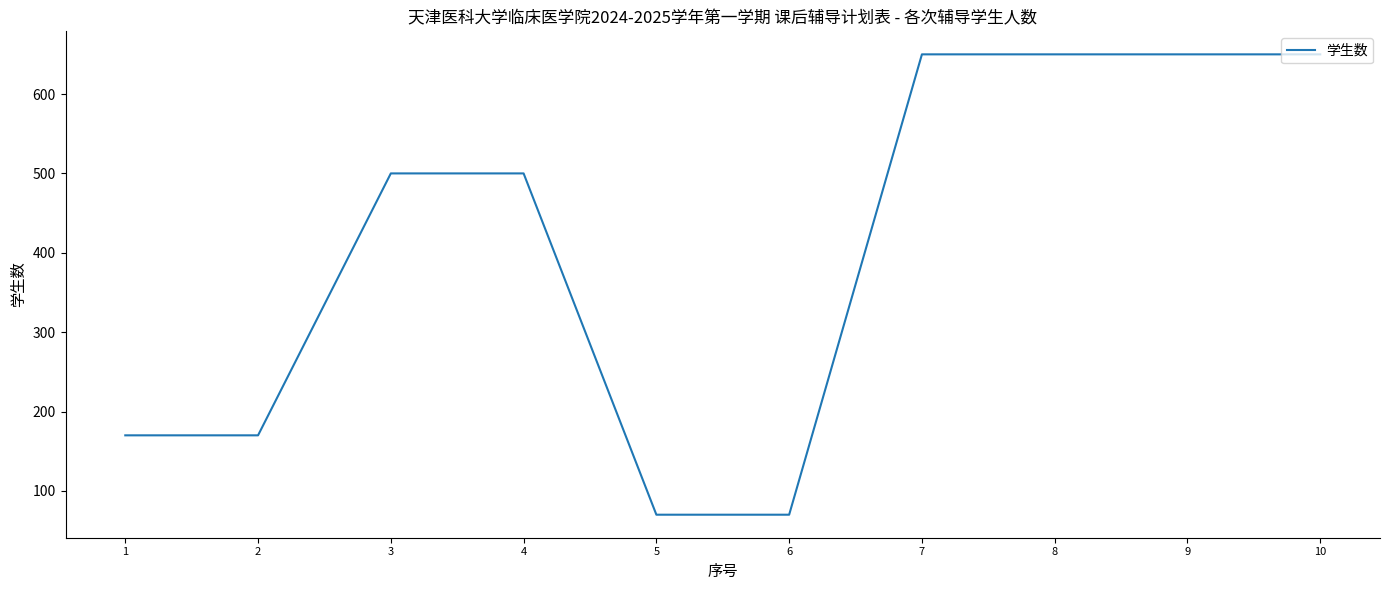

Reading left to right, list all the values displayed in this chart.

1=170	2=170	3=500	4=500	5=70	6=70	7=650	8=650	9=650	10=650